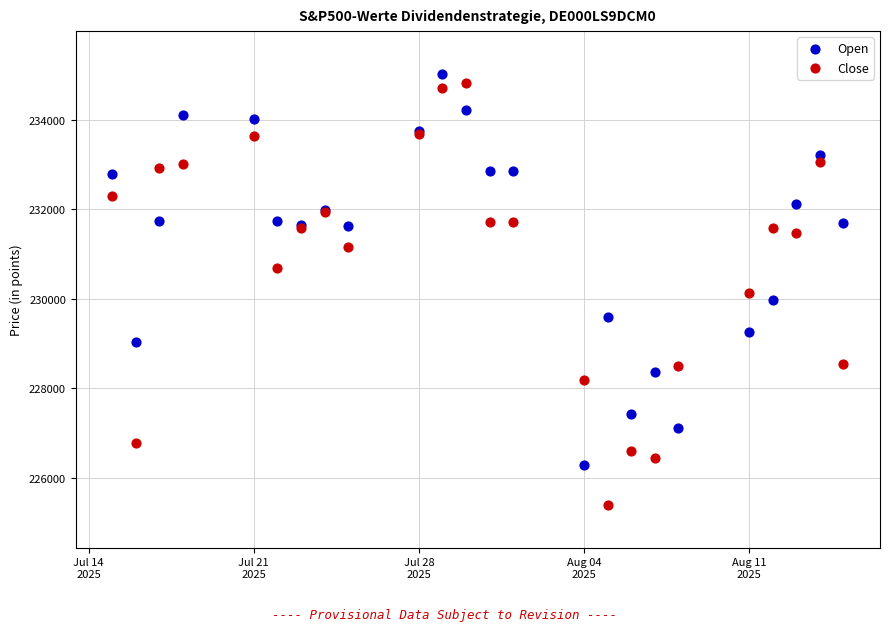

Which series contains the lowest Y value?

Close